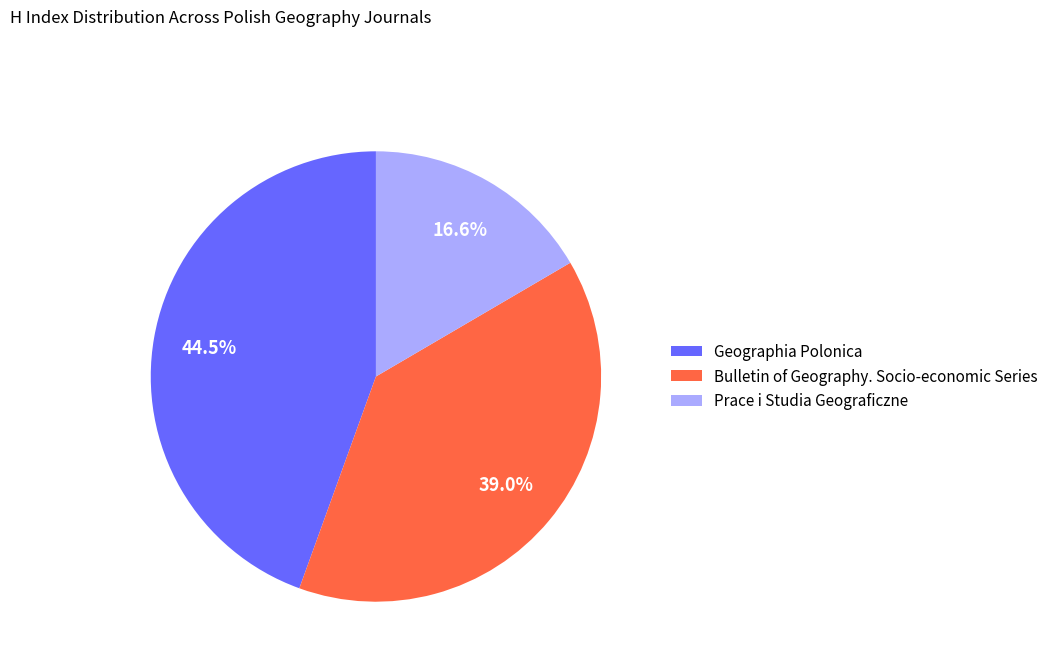

To the nearest percent, what is the average slice percentage?

33%